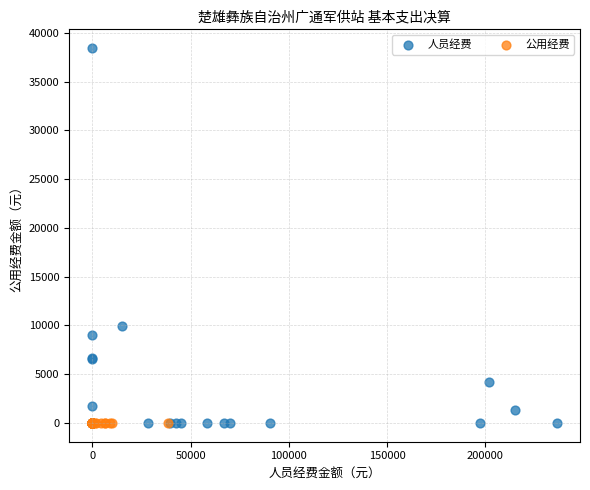

What are all the series names shown in the legend?

人员经费, 公用经费